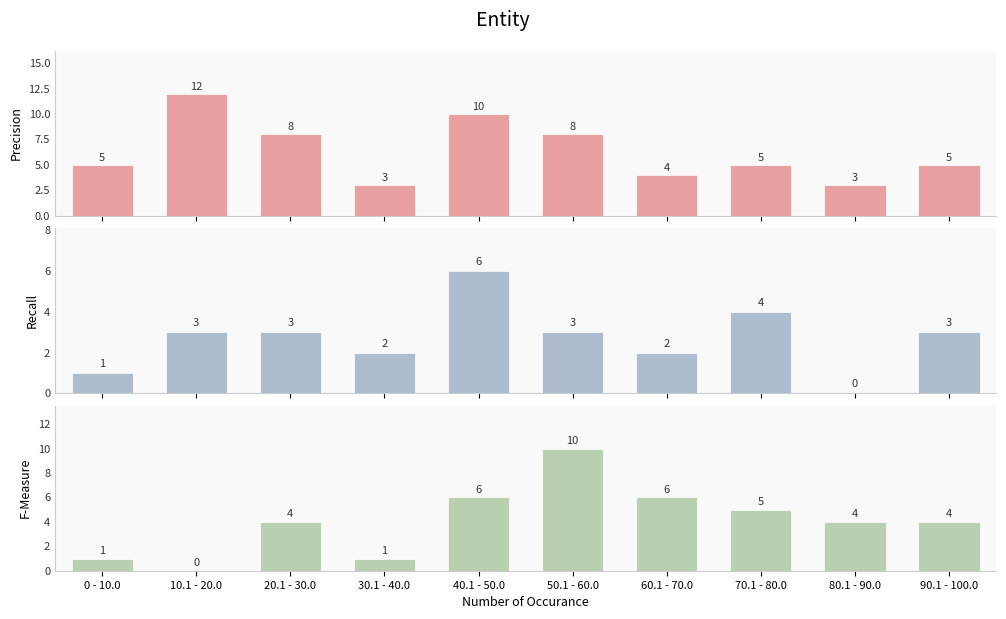

Reading left to right, extract all data points from this chart.

Up: 5	12	8	3	10	8	4	5	3	5
Down: 1	3	3	2	6	3	2	4	0	3
Neutral: 1	0	4	1	6	10	6	5	4	4